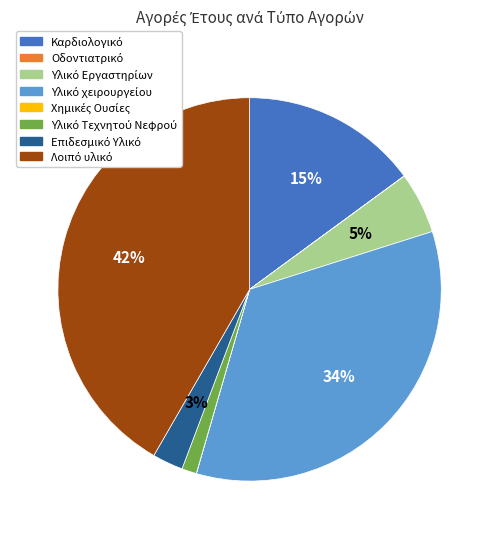

Does any single category account for the majority?

No